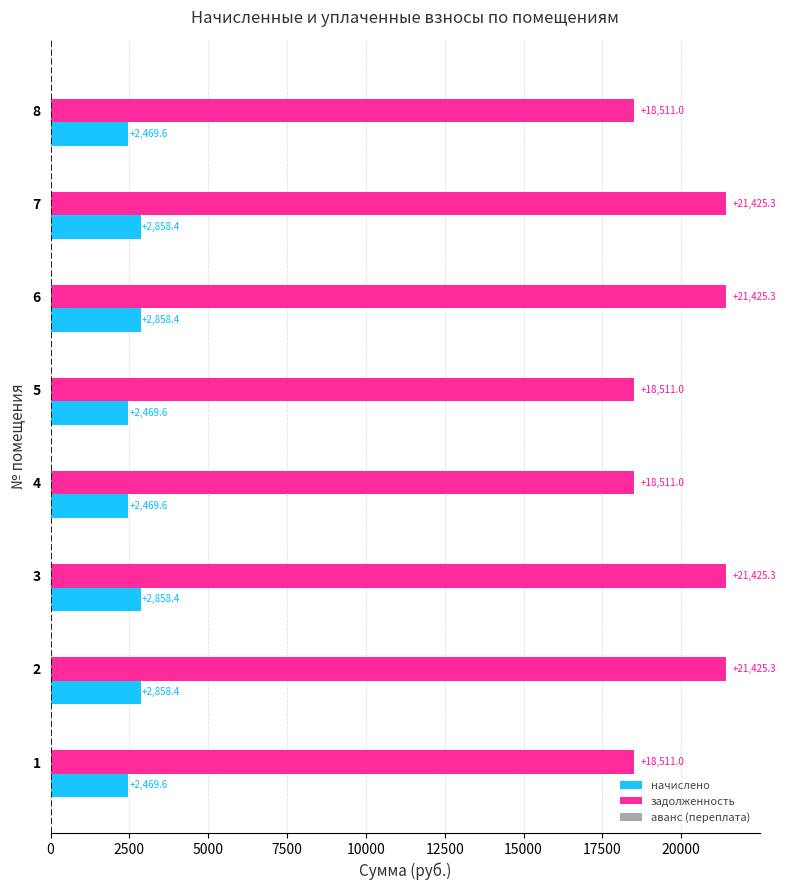

The value of начислено at 8 is 2469.6. True or false?

True